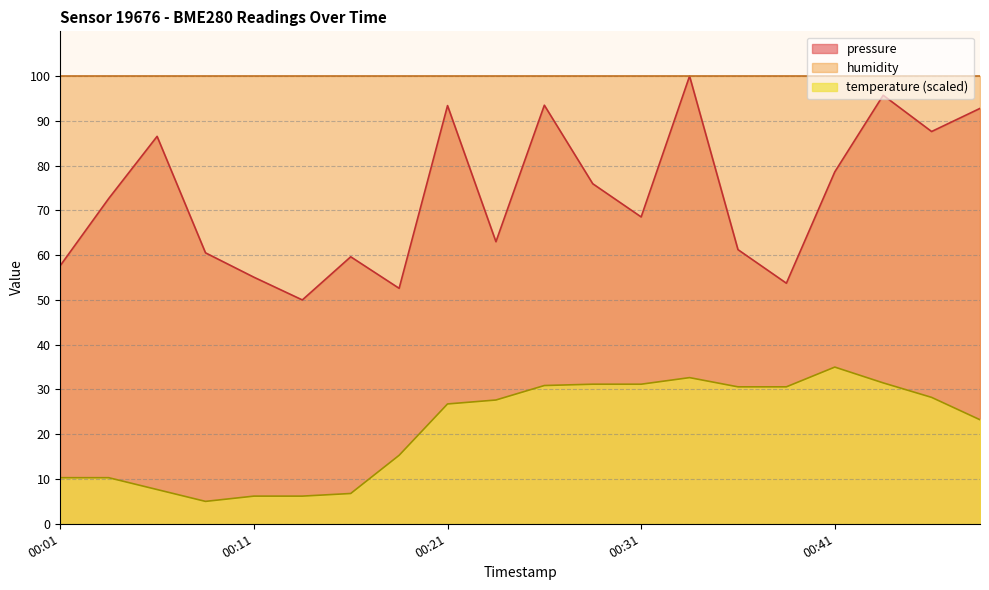

At which category is the sum across all series the highest?

00:34